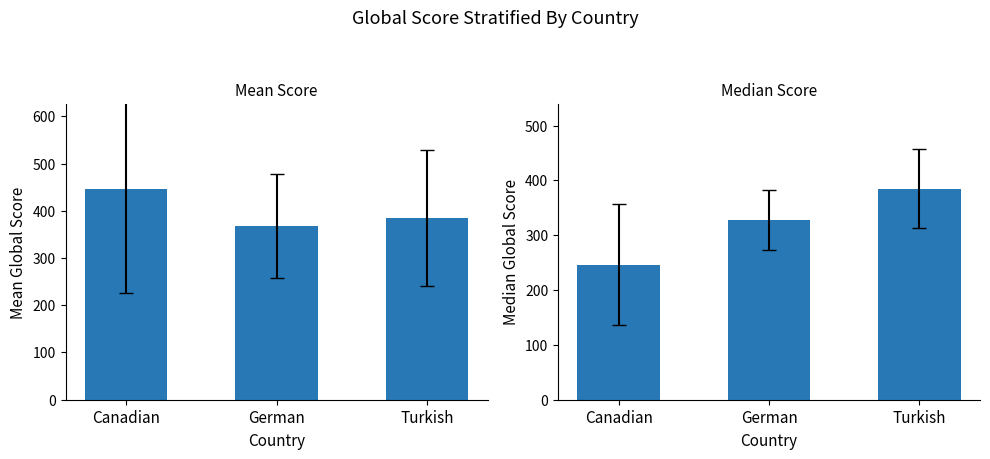

The value of Average Global Score at Canadian is 790.9. True or false?

False